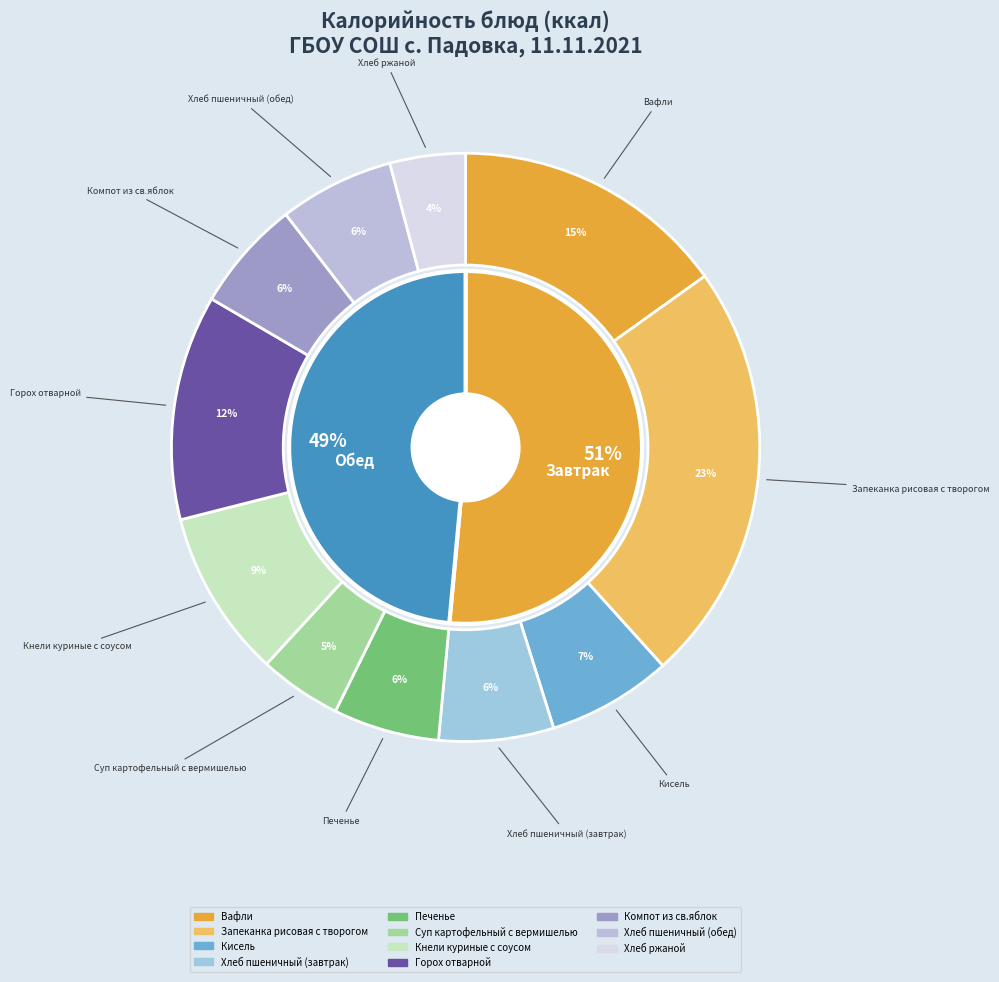

What is the largest slice in the pie chart?

Запеканка рисовая с творогом